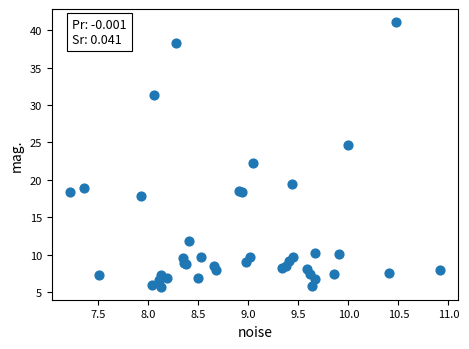

What Y value in the scatter plot is closest to 23?

22.2